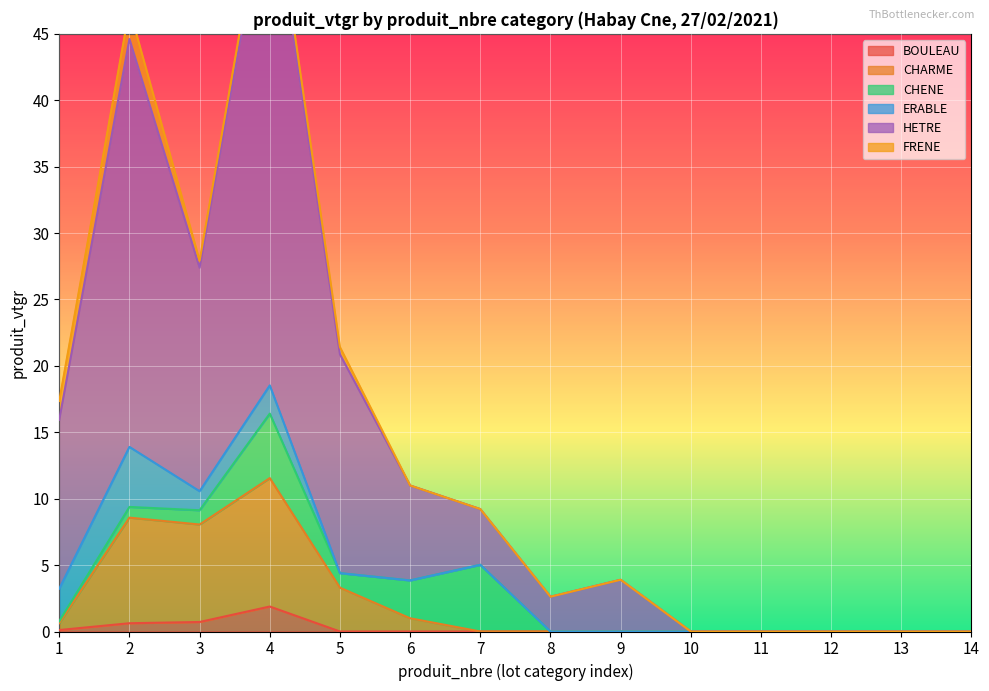

What is the sum of the BOULEAU values at 1 and 9?

0.1